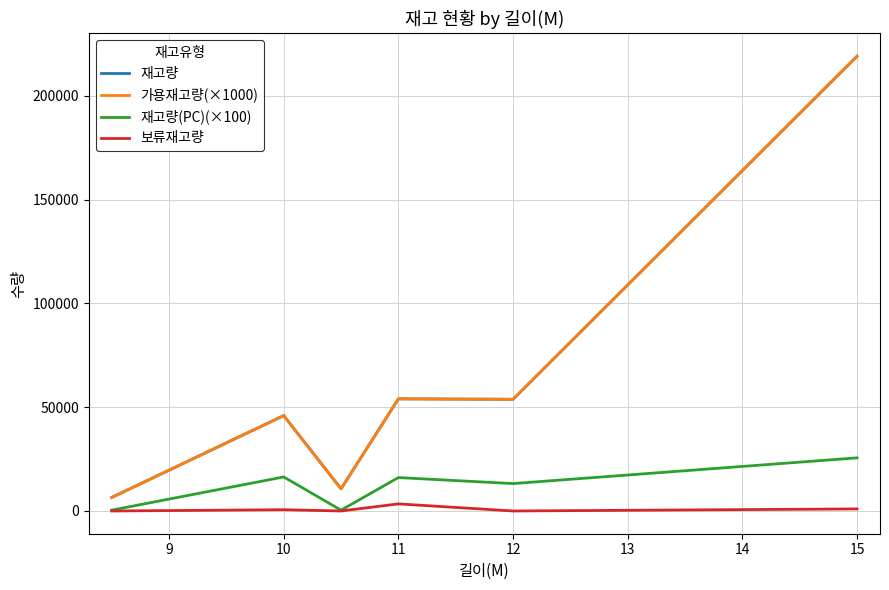

Does the chart display data point markers on the line(s)?

No